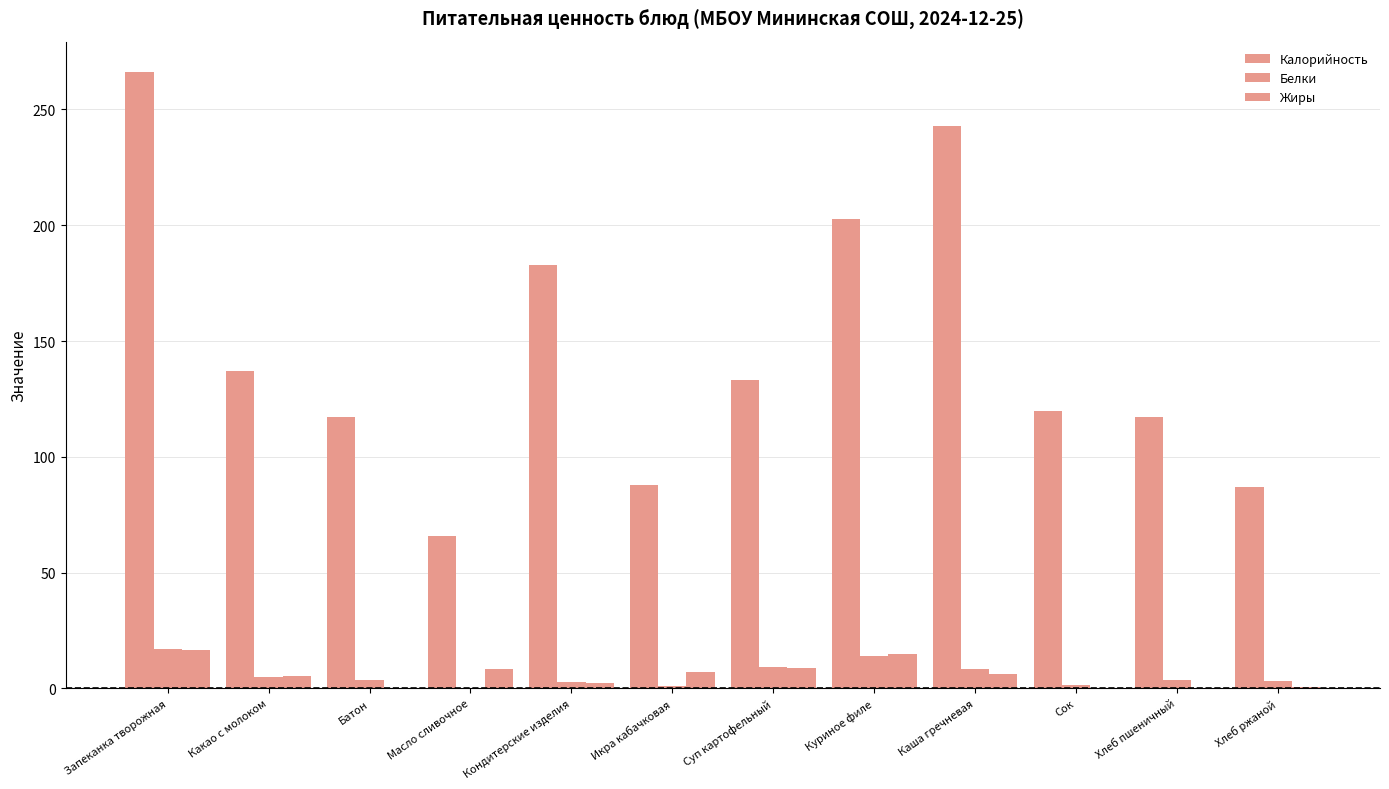

How many groups of bars are there?

12